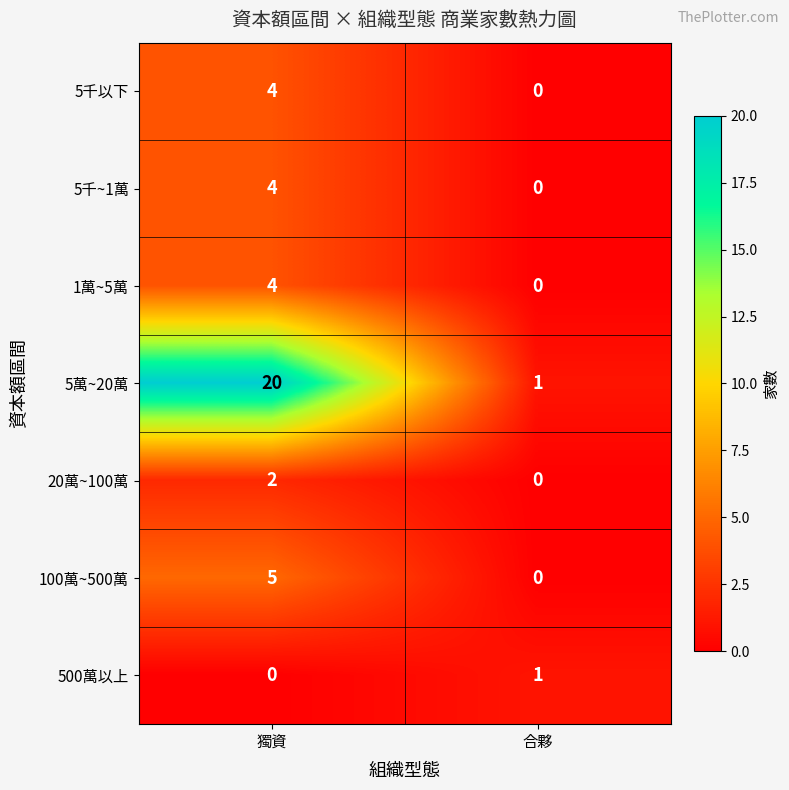

What is the greatest value displayed?

20